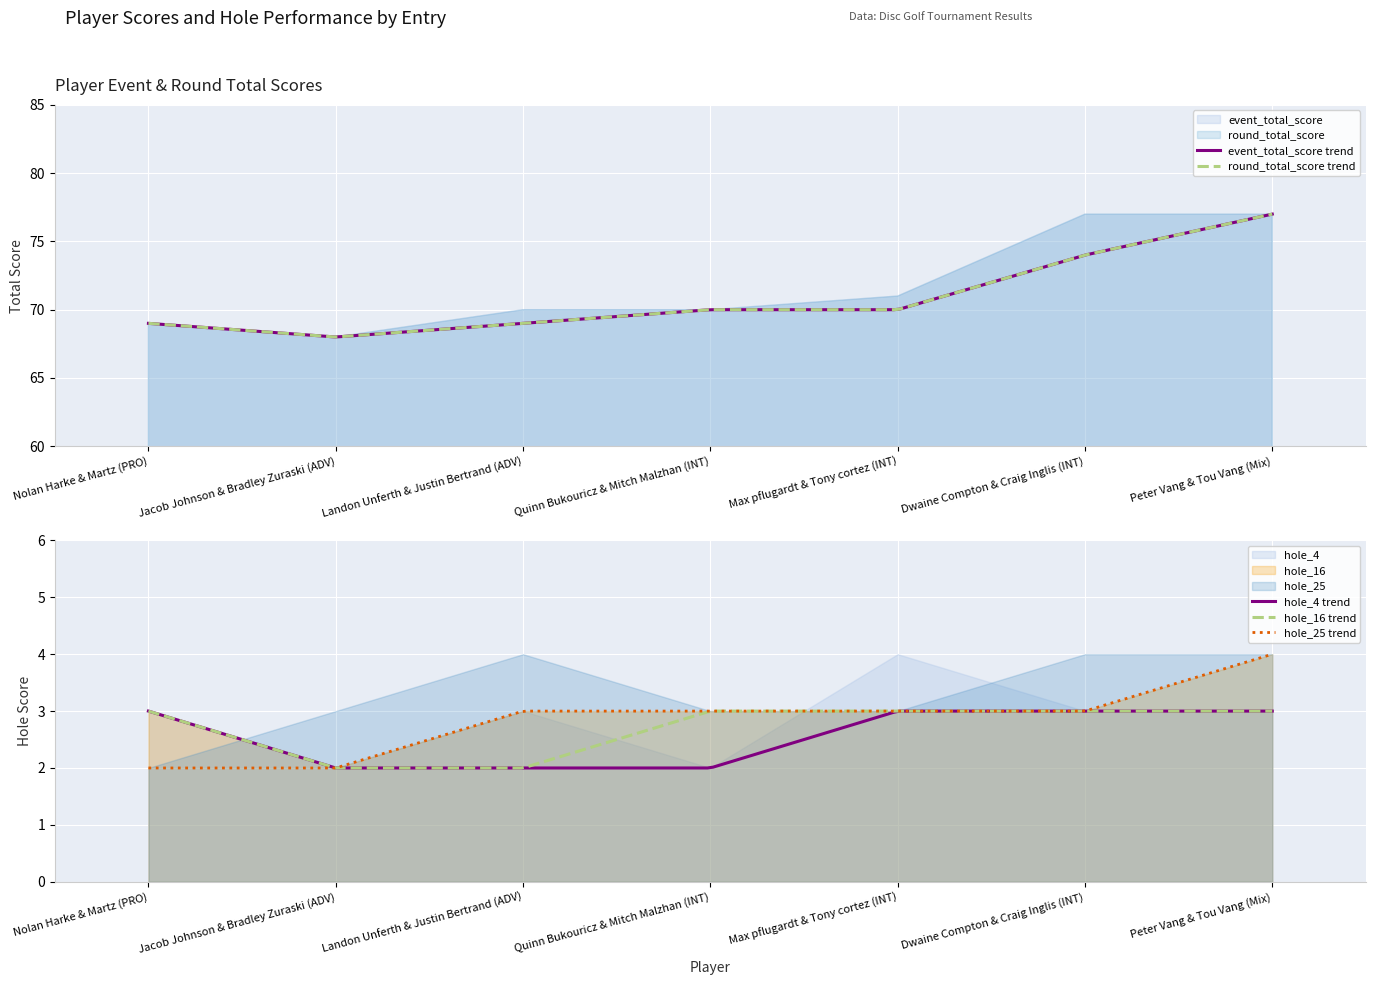

Does the chart display data point markers on the line(s)?

No